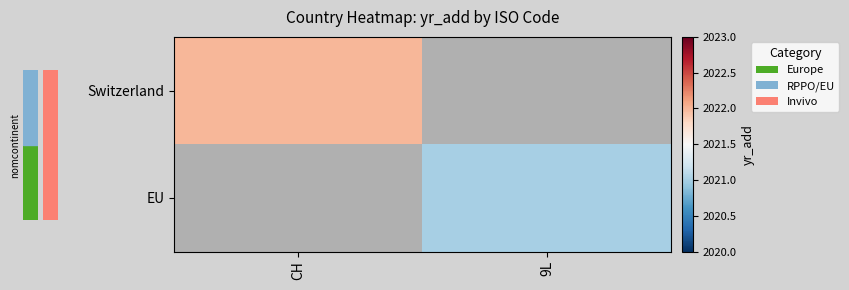

How many values in Switzerland are above zero?

1